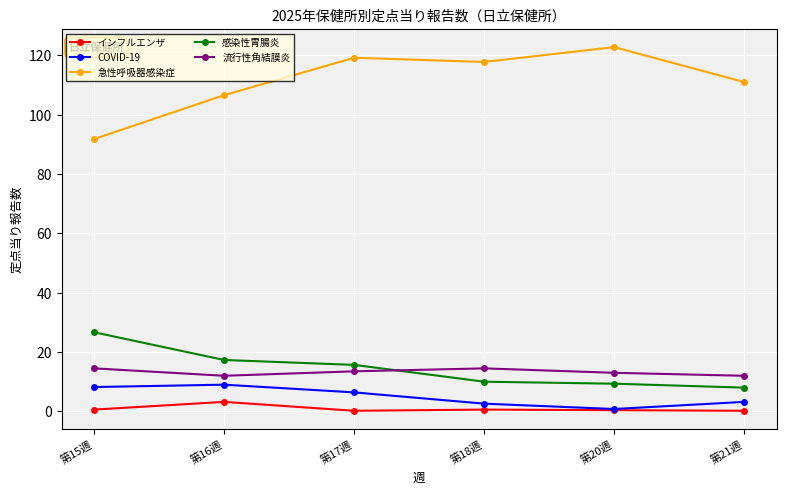

Which series has the largest range (max minus min)?

急性呼吸器感染症